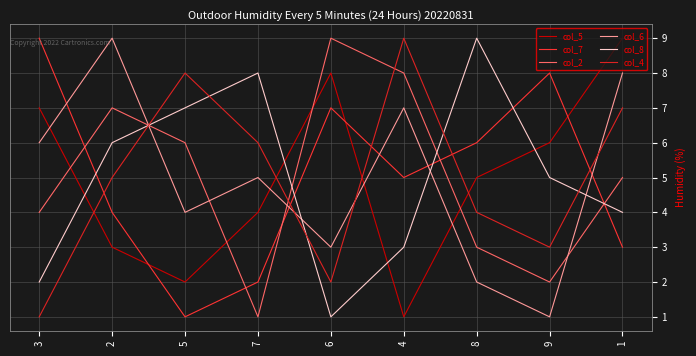

What are all the series names shown in the legend?

col_5, col_7, col_2, col_6, col_8, col_4